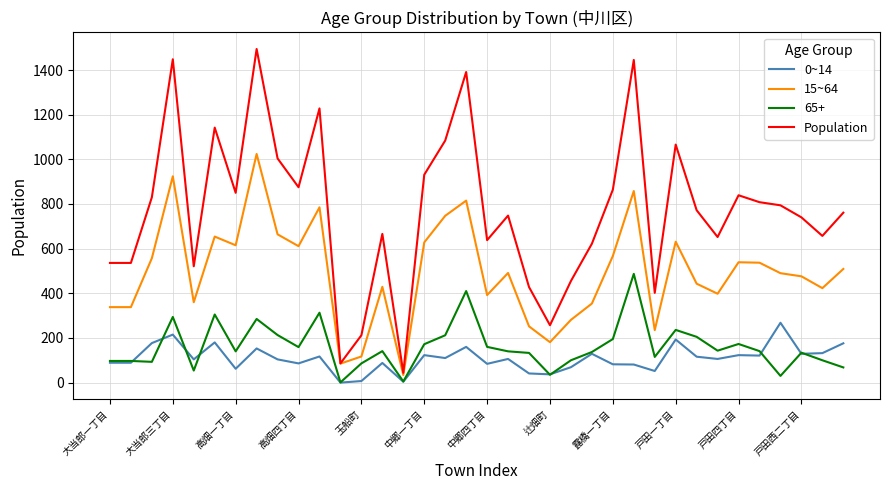

True or false: 0~14 and Population intersect in this chart.

False